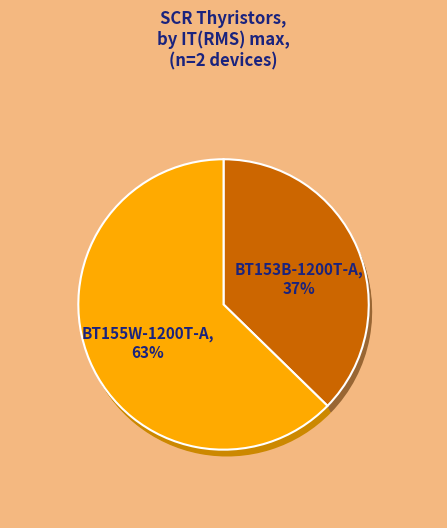

To the nearest percent, what percentage of the pie is BT155W-1200T-A?

63%